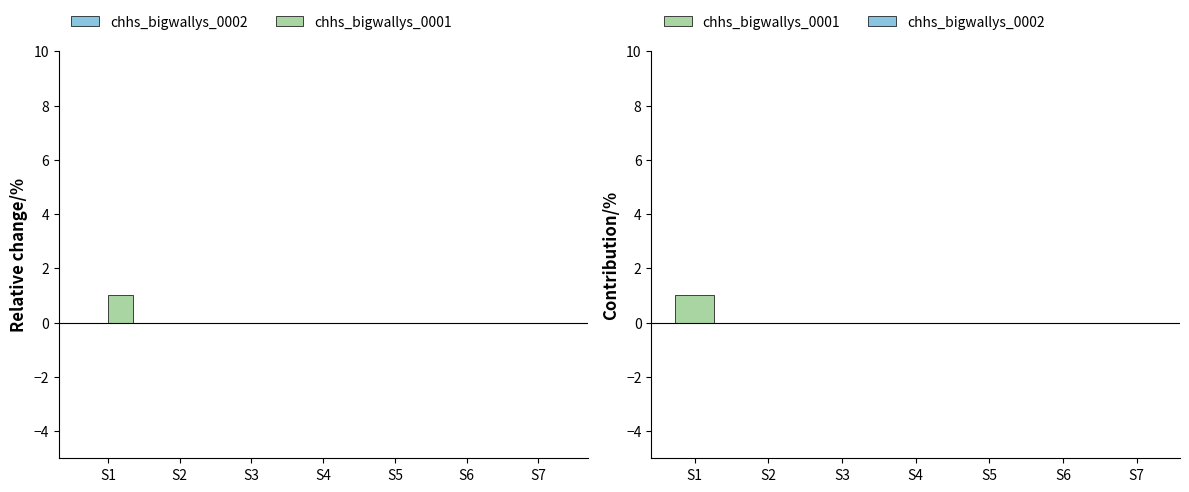

How many data points does each series have?

7